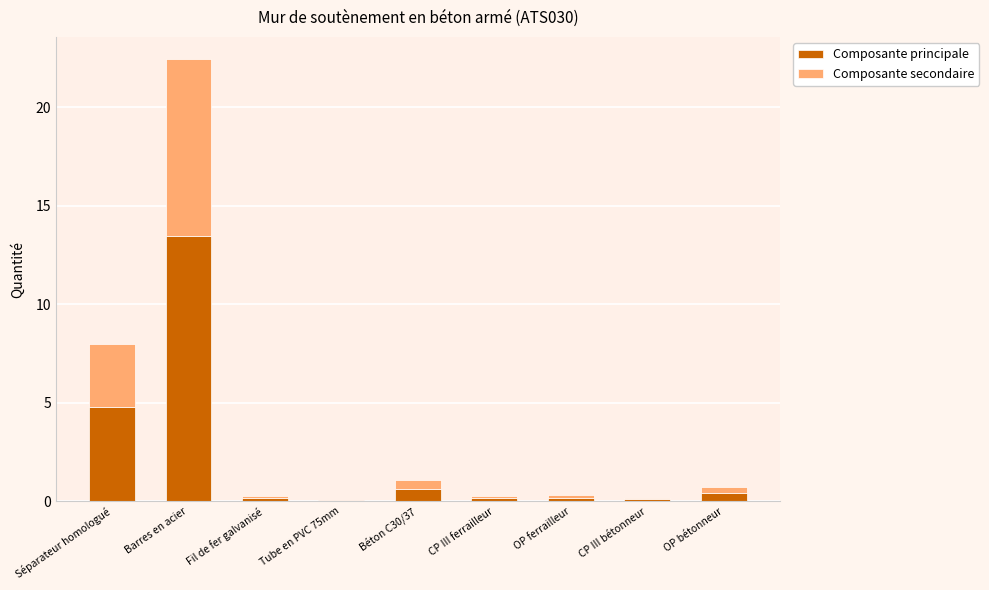

At which category is the sum across all series the highest?

Barres en acier